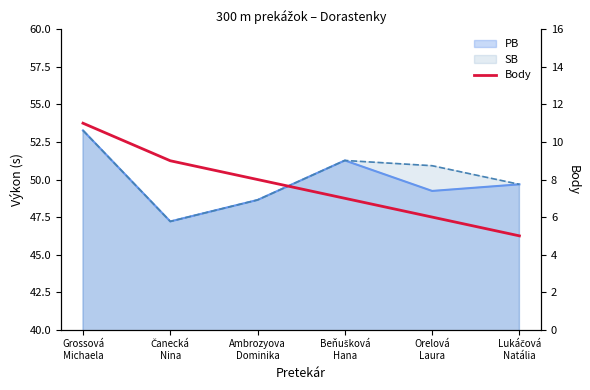

How many data points are less than 8?

3